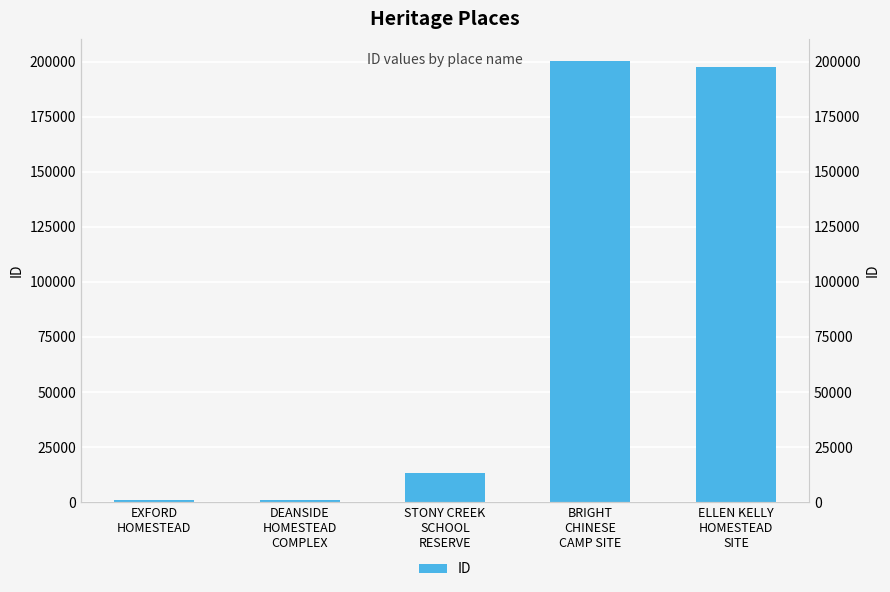

What is the average value?

82557